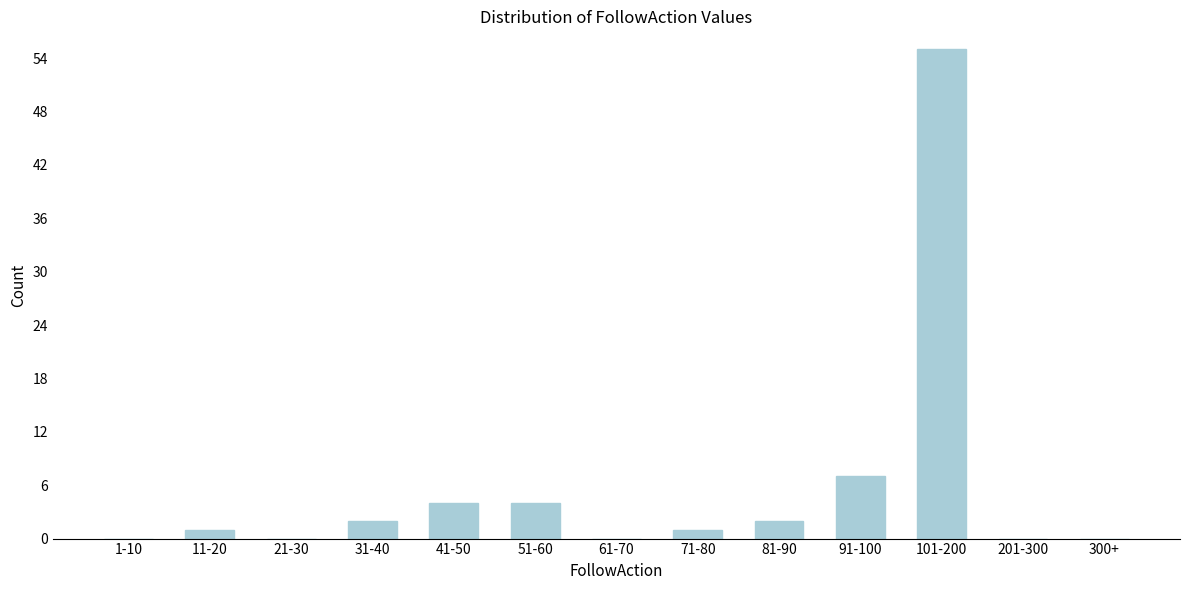

Reading right to left, extract all data points from this chart.

300+=0	201-300=0	101-200=55	91-100=7	81-90=2	71-80=1	61-70=0	51-60=4	41-50=4	31-40=2	21-30=0	11-20=1	1-10=0